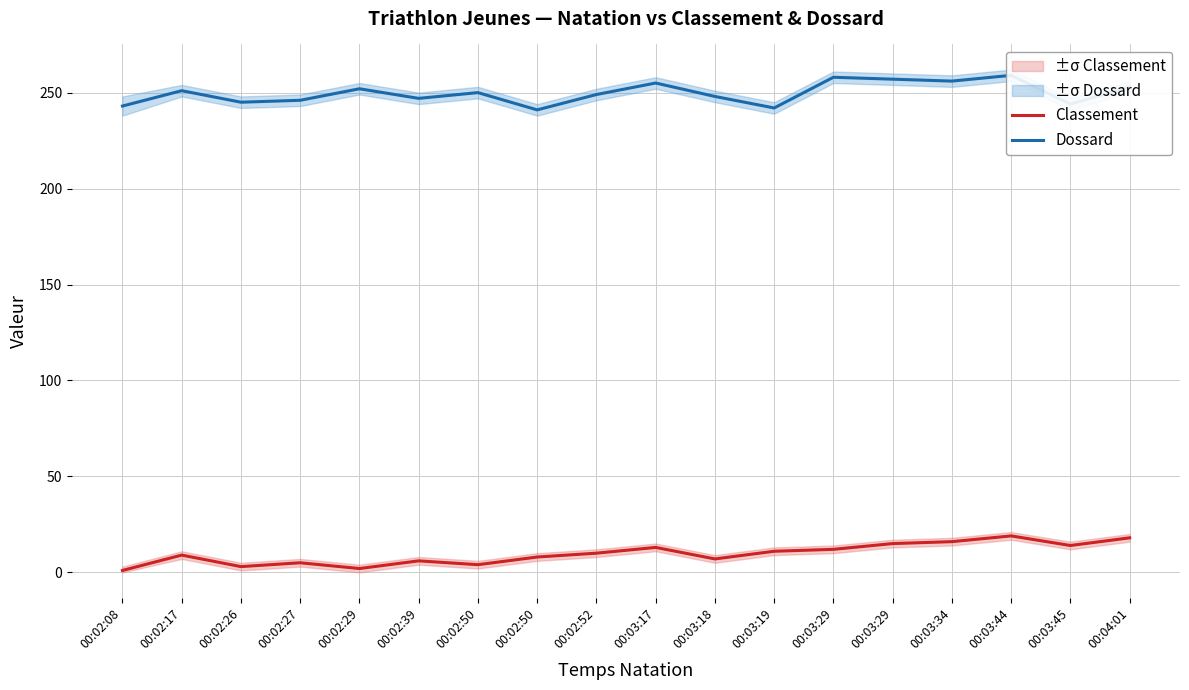

What is the average value of the Classement series?

10